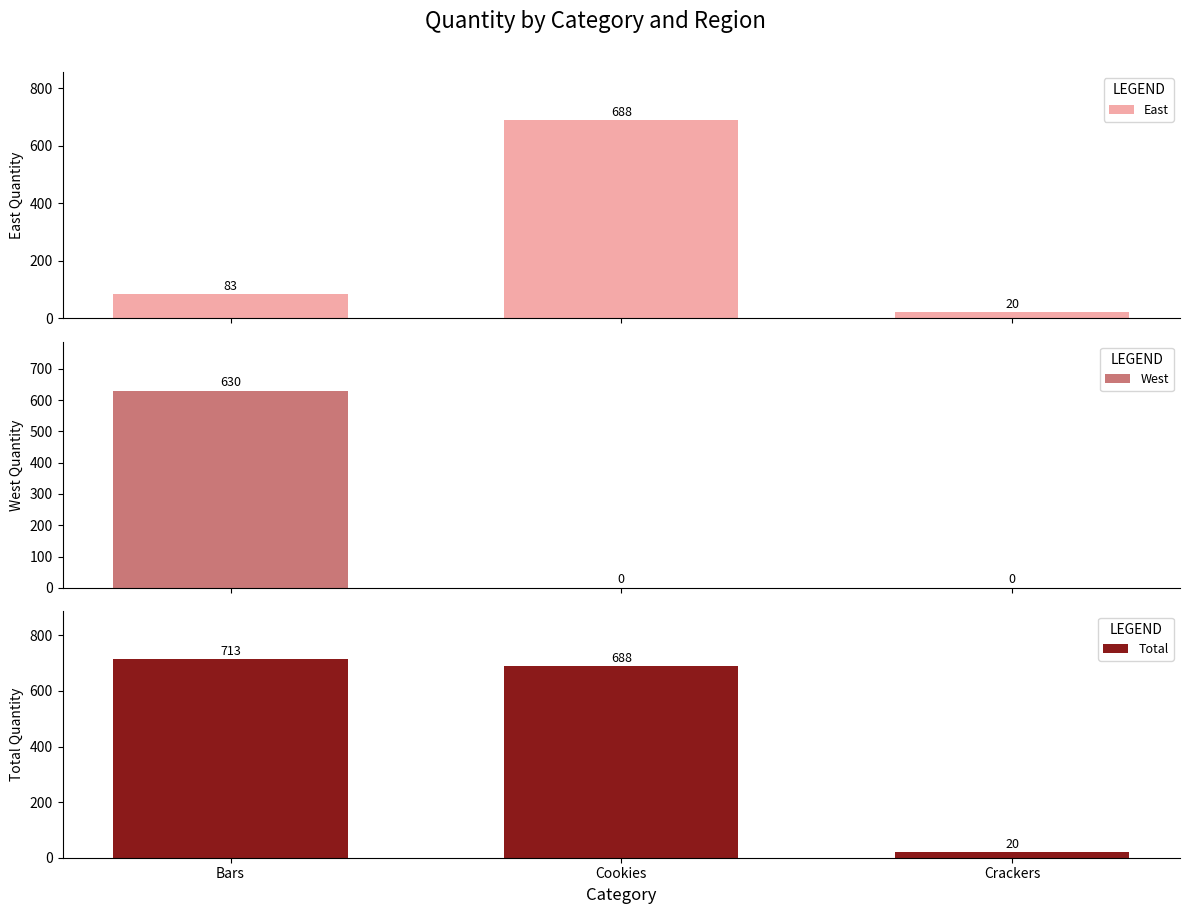

The West series shows 434 at Bars. True or false?

False